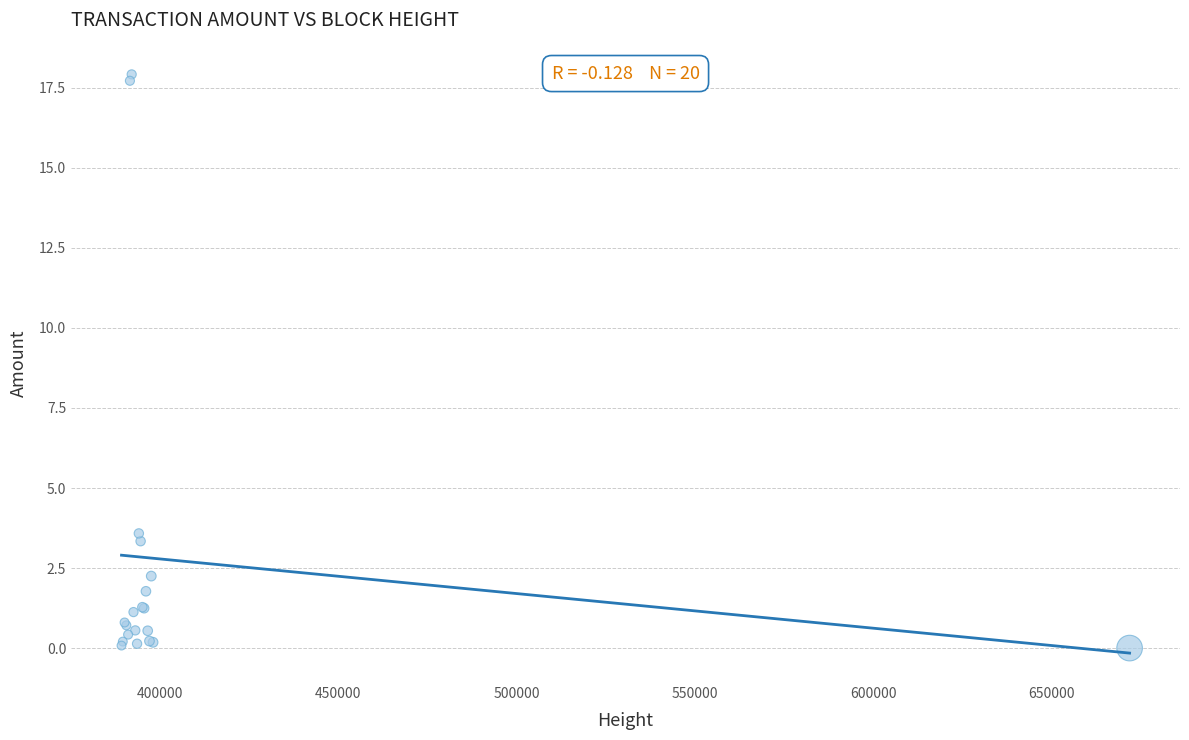

What Y value in the scatter plot is closest to 8?

3.6